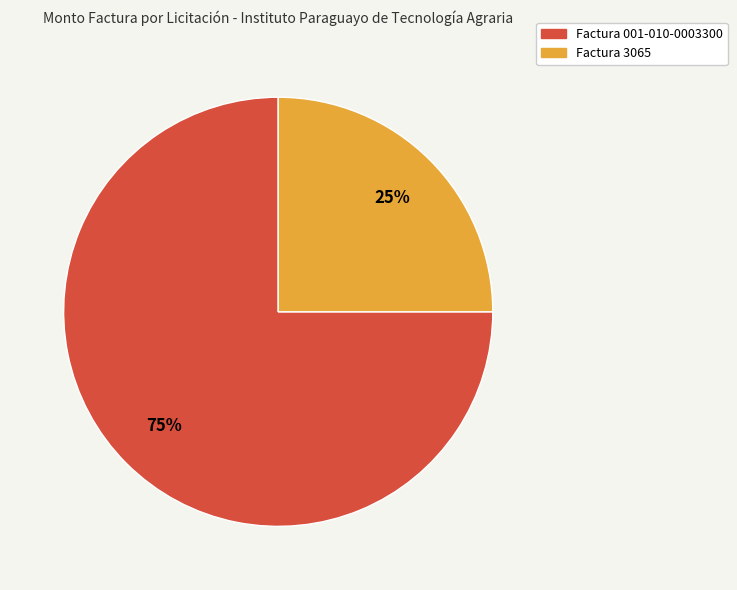

Is there a majority slice in this chart?

Yes